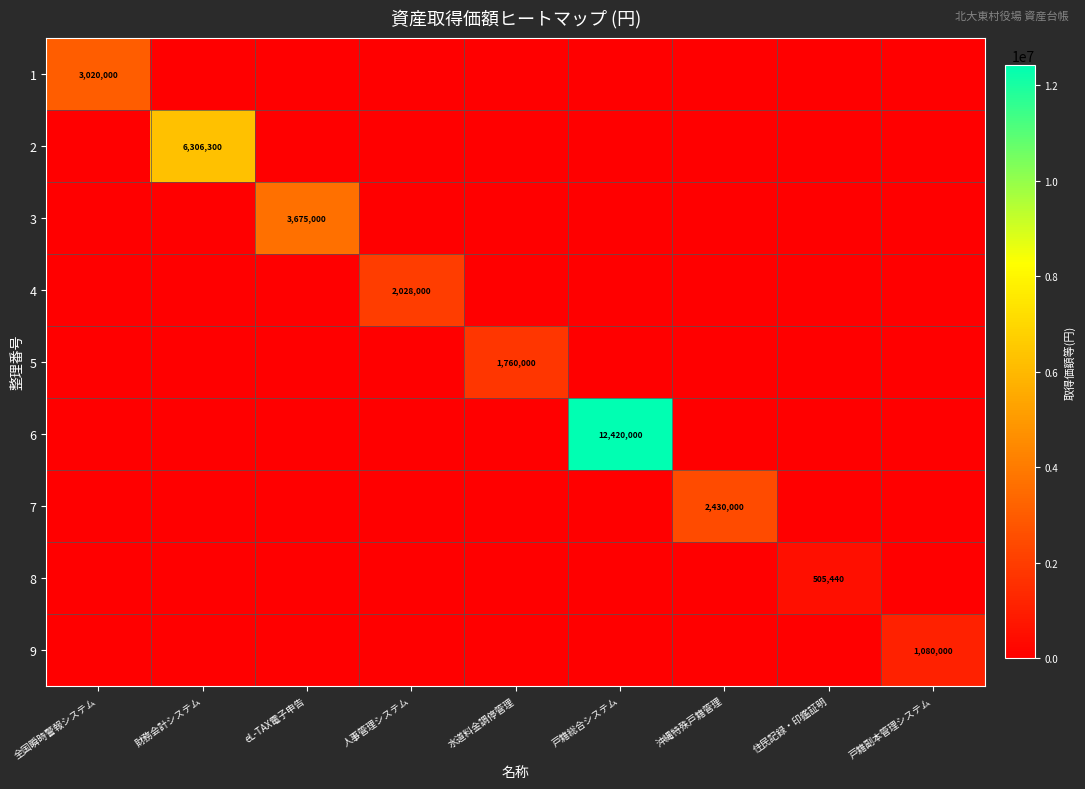

Rank the categories by 6 value from lowest to highest.

全国瞬時警報システム, 財務会計システム, eL-TAX電子申告, 人事管理システム, 水道料金調停管理, 沖縄特殊戸籍管理, 住民記録・印鑑証明, 戸籍副本管理システム, 戸籍総合システム